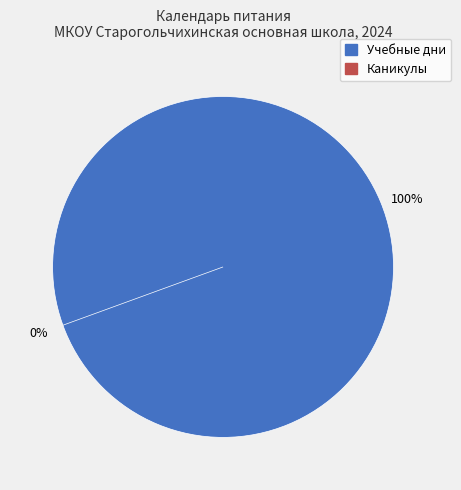

Is there any slice that represents more than half of the pie?

No